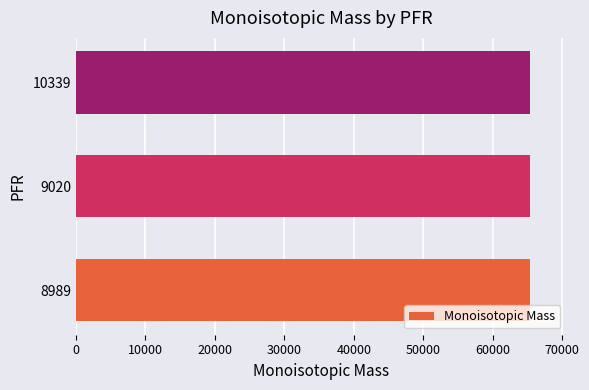

How many data points are above 65355?

2